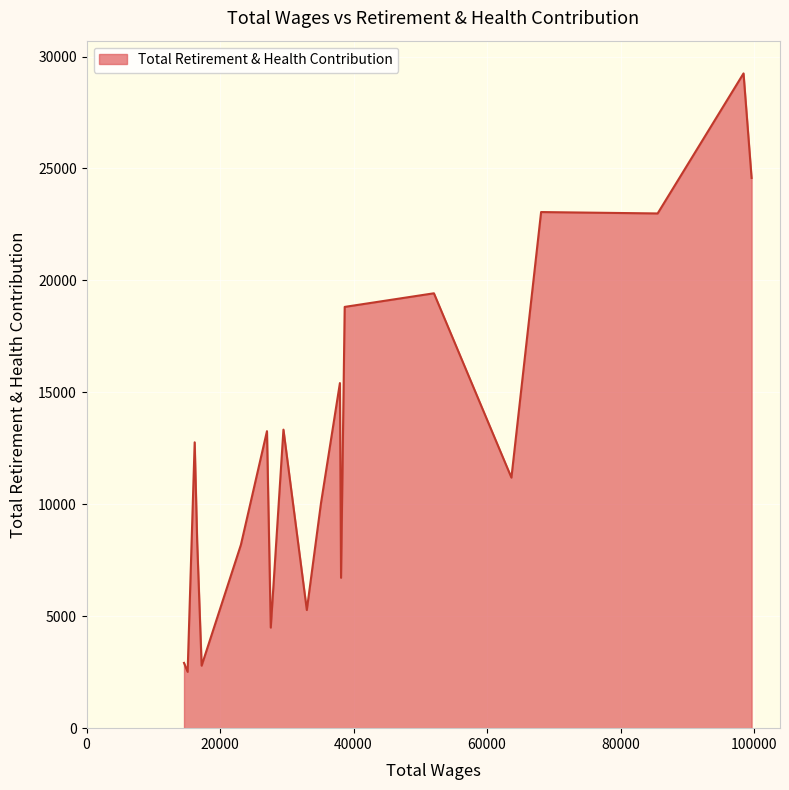

What is the difference between the maximum and minimum values?

26731